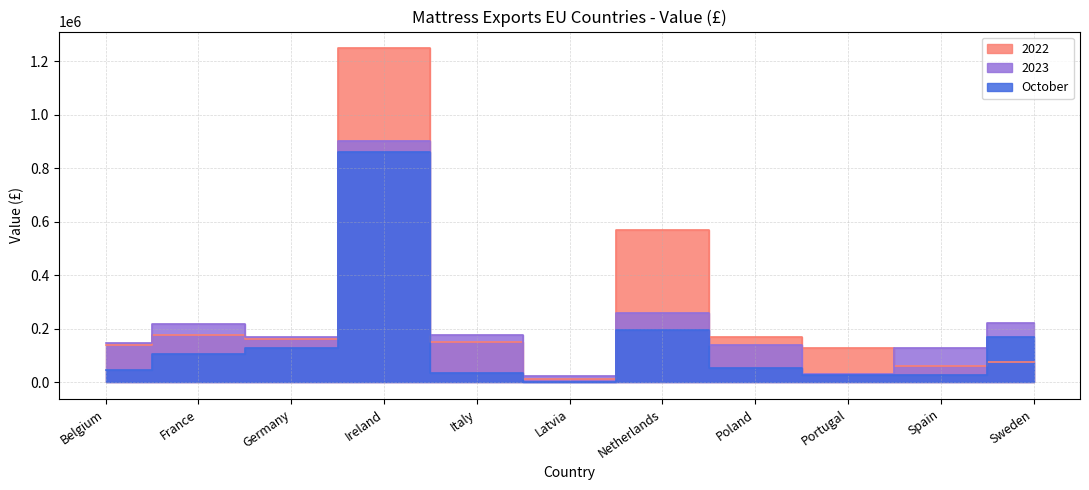

True or false: 2022 and October cross at least once.

True